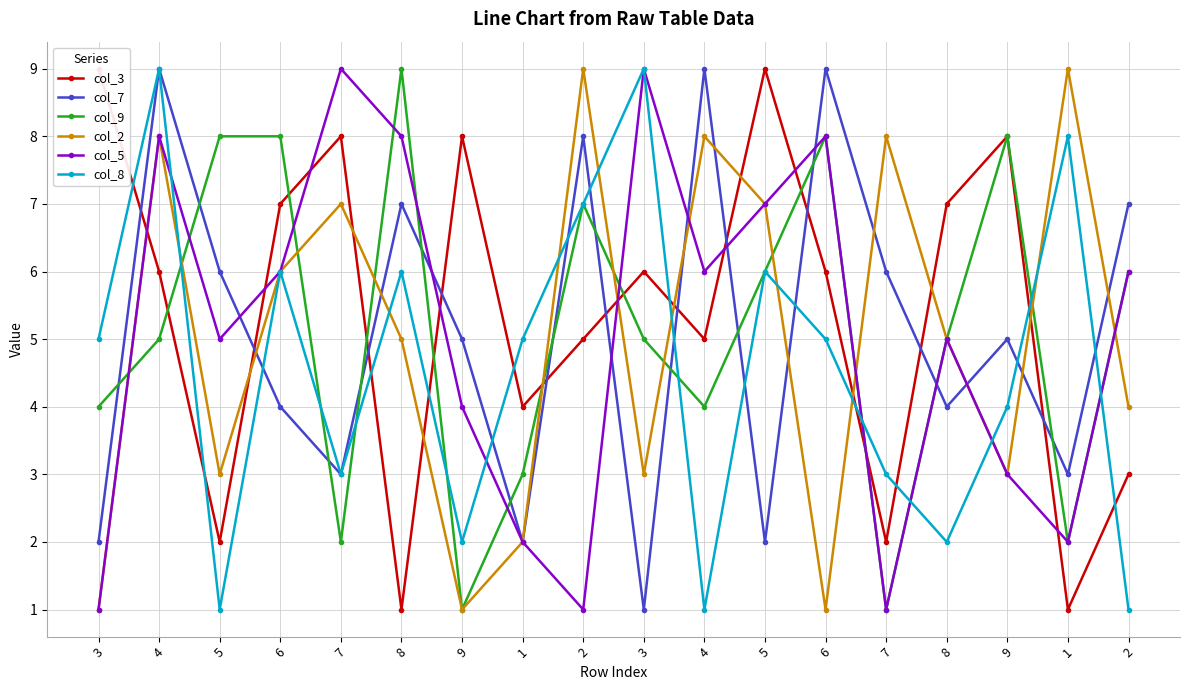

True or false: col_5 and col_7 intersect in this chart.

True